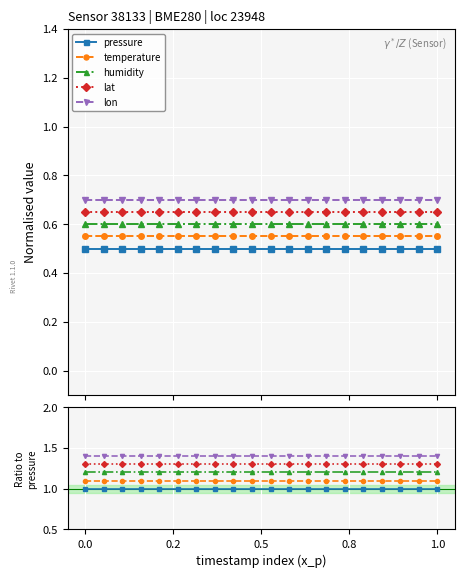

True or false: temperature and pressure cross at least once.

False